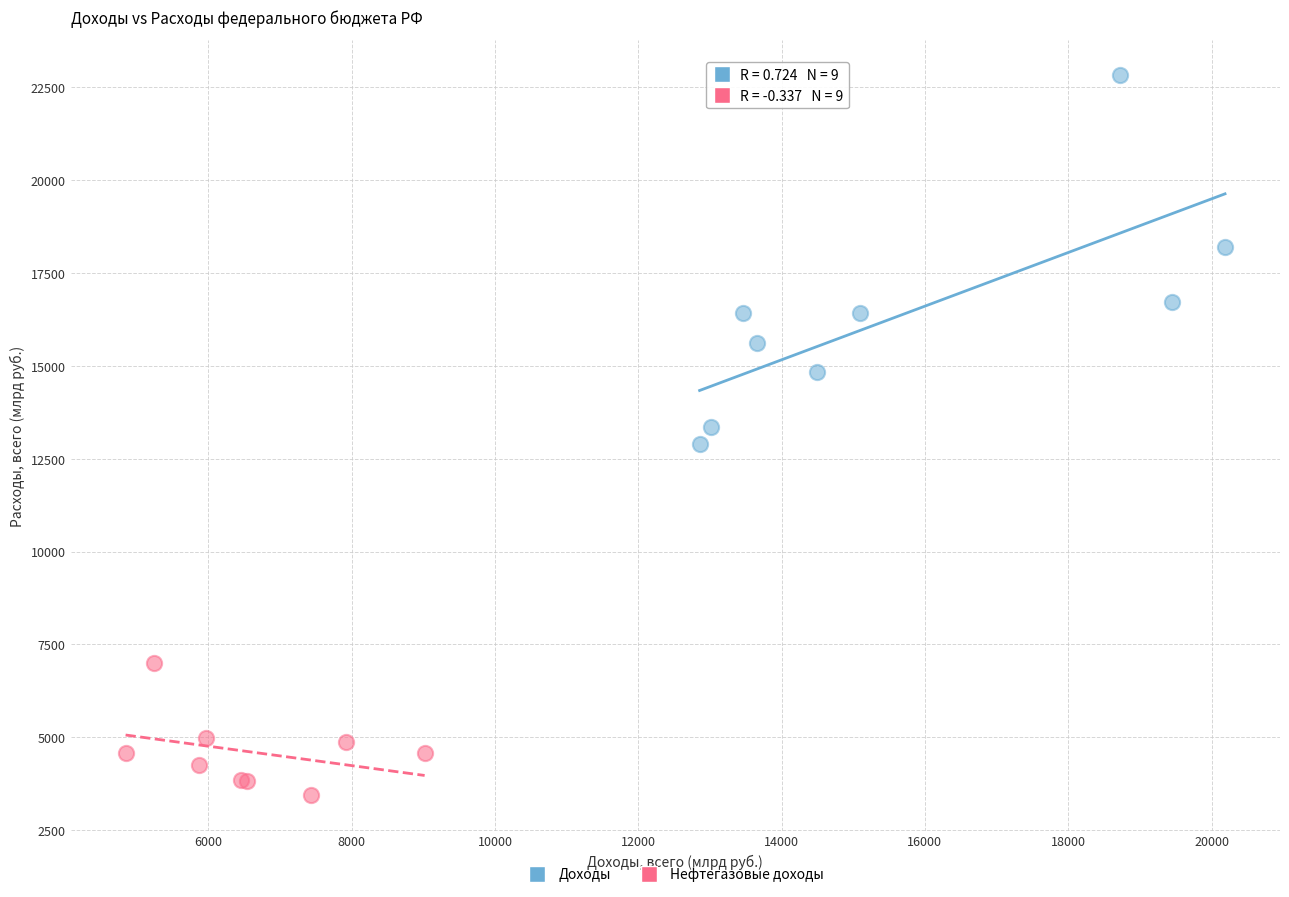

Which series has the widest spread of Y values?

Доходы